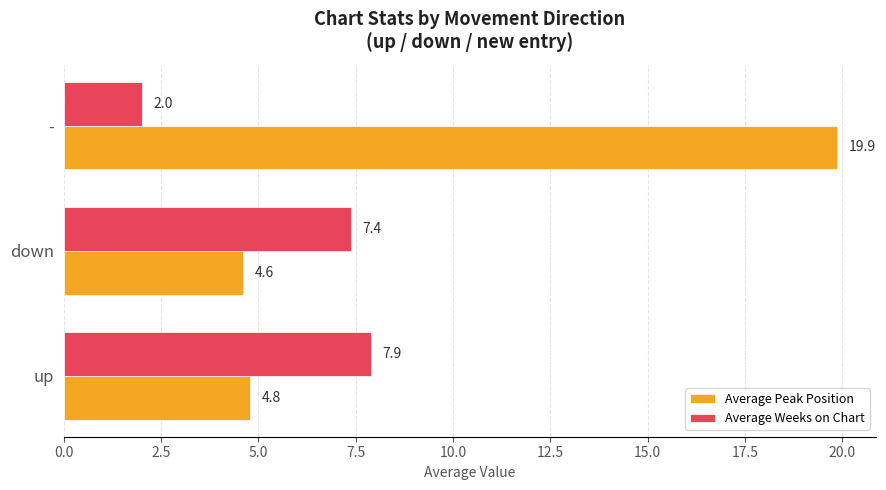

How many data points does each series have?

3